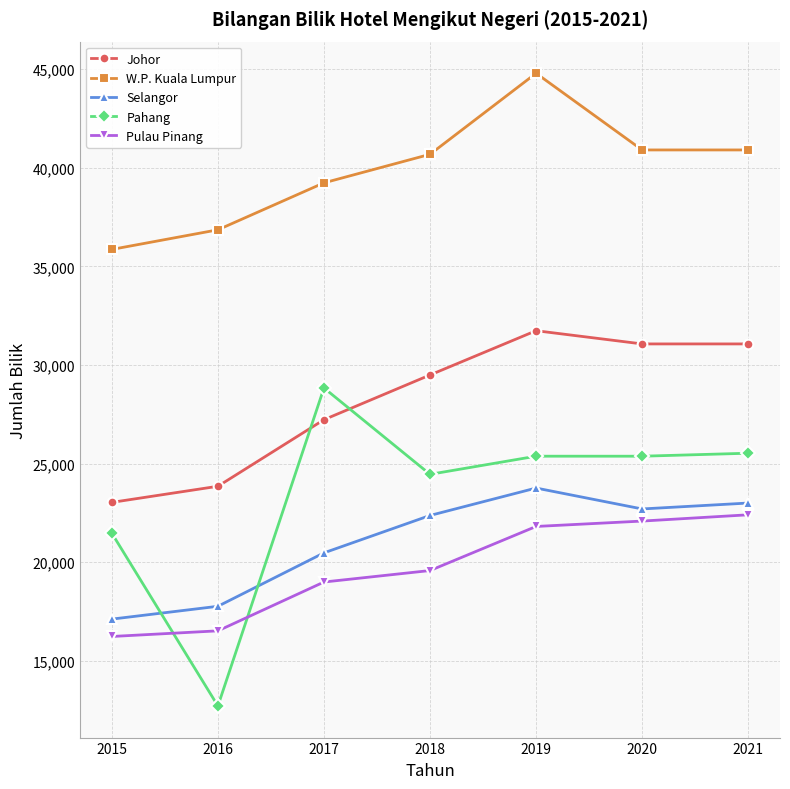

What is the smallest value displayed?

12718